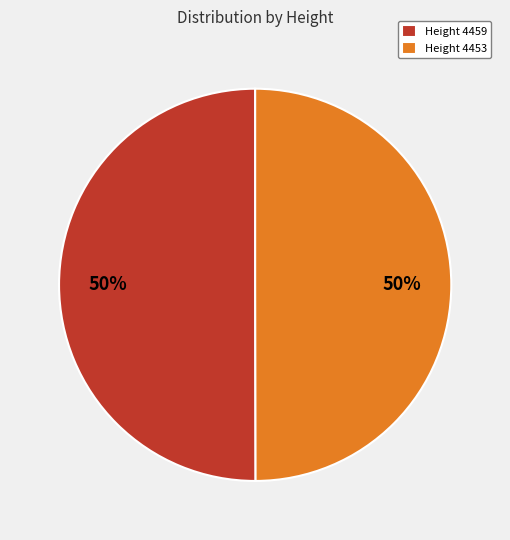

To the nearest percent, what portion does Height 4453 represent?

50%